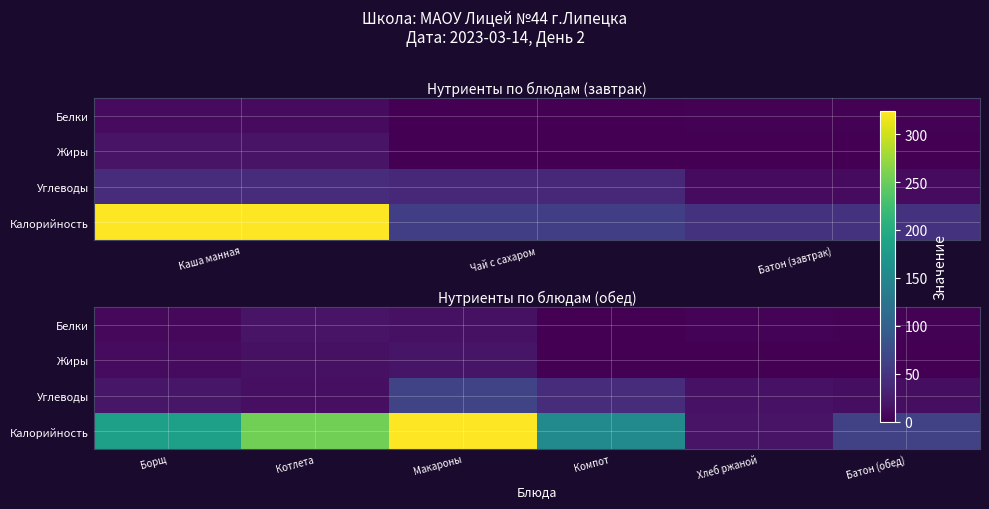

Rank the series at Батон (обед) from highest to lowest value.

Калорийность, Углеводы, Белки, Жиры